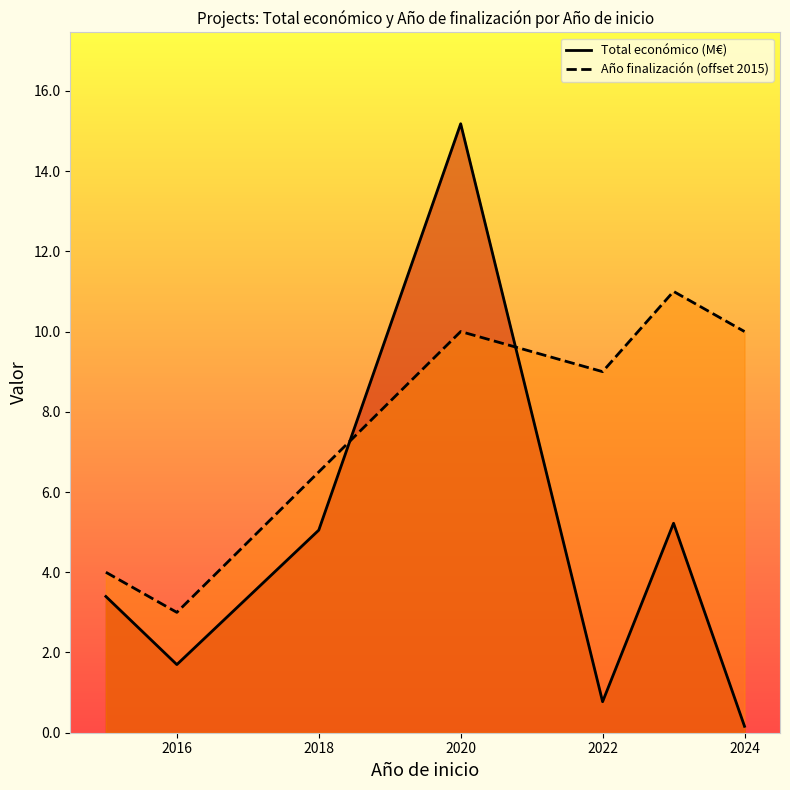

What is the difference between the Año finalización (offset 2015) values at 2016 and 2018?

3.5